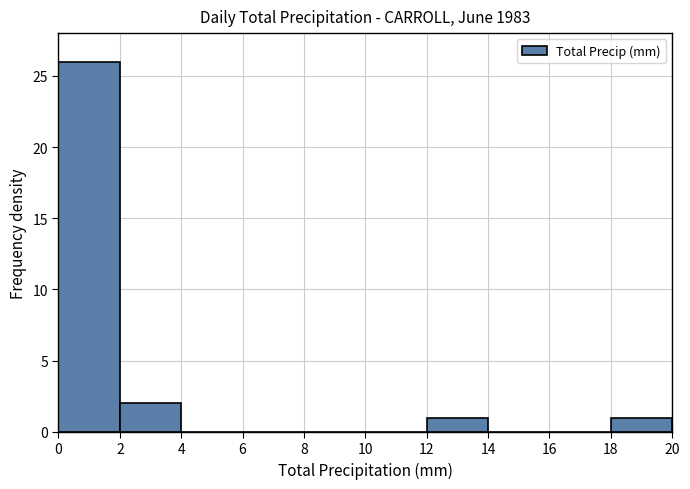

Over which range of the x-axis is the bar tallest?

0 to 2